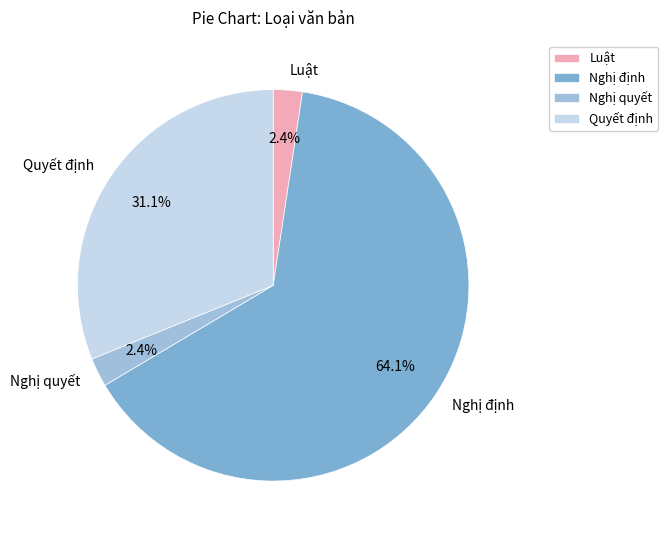

Do Nghị định and Nghị quyết together represent more than half of the pie?

Yes